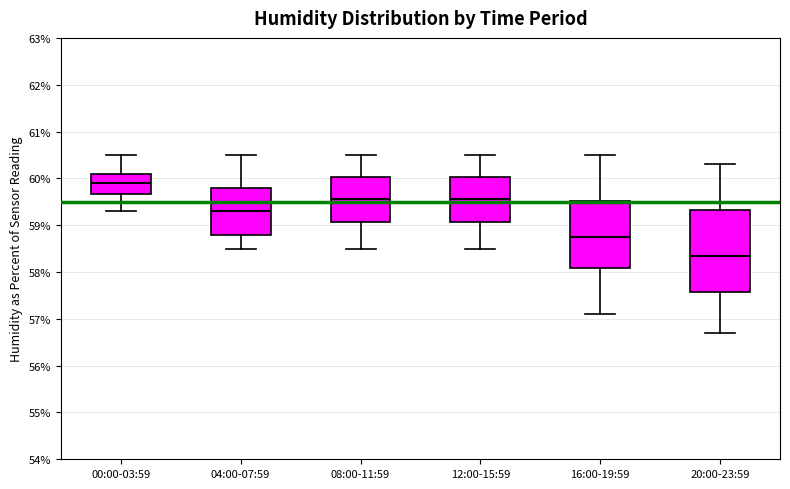

Where does the upper whisker of the box for 00:00-03:59 end on the y-axis? The values are not printed on the chart, so give them approximately, as read against the axis.

60.5